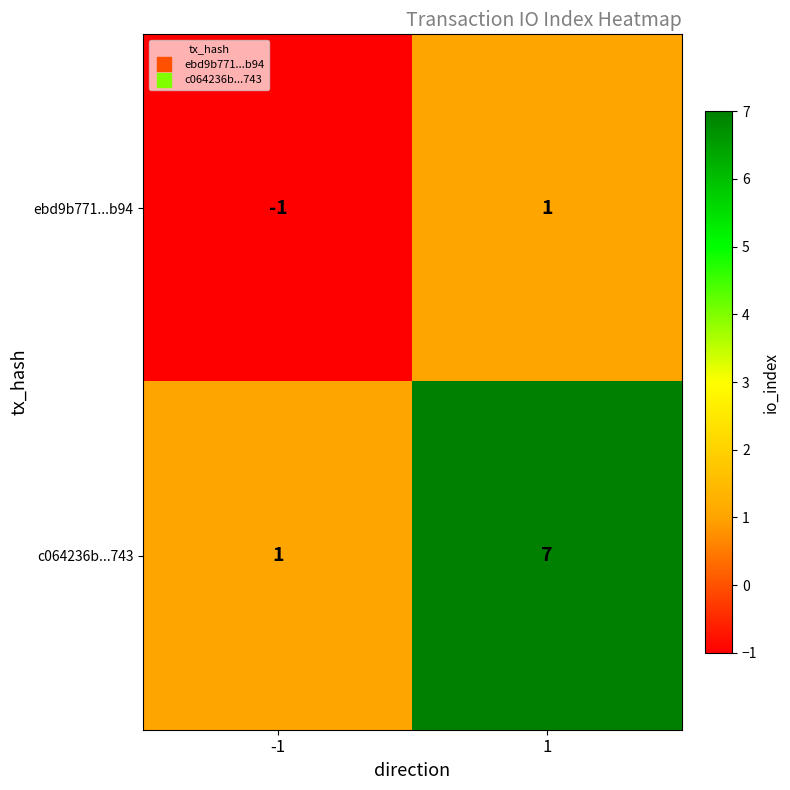

True or false: ebd9b771...b94 has a value of 1 at 1.

True